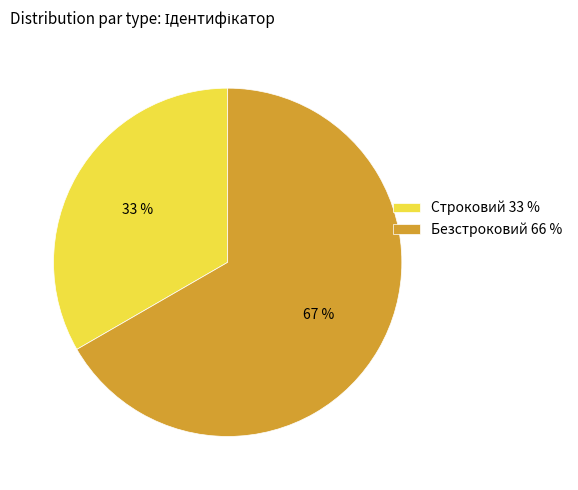

Is Безстроковий the majority of the pie?

Yes